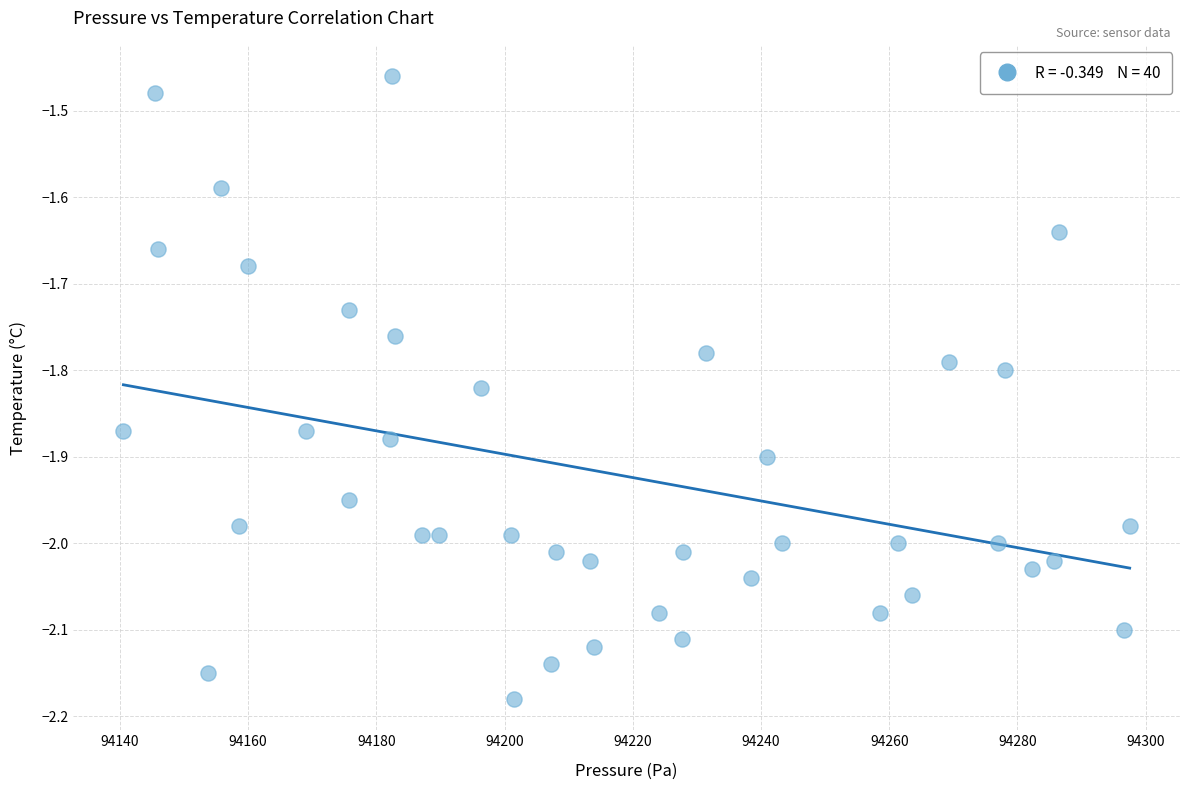

What is the range of Y values (max minus min)?

0.7